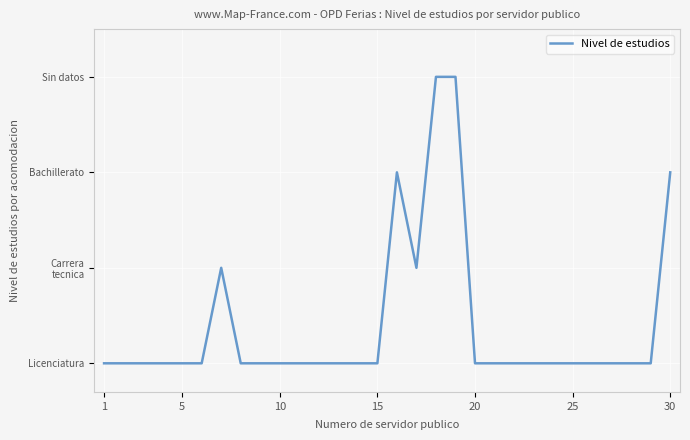

Is this an area chart (filled region under the line)?

No